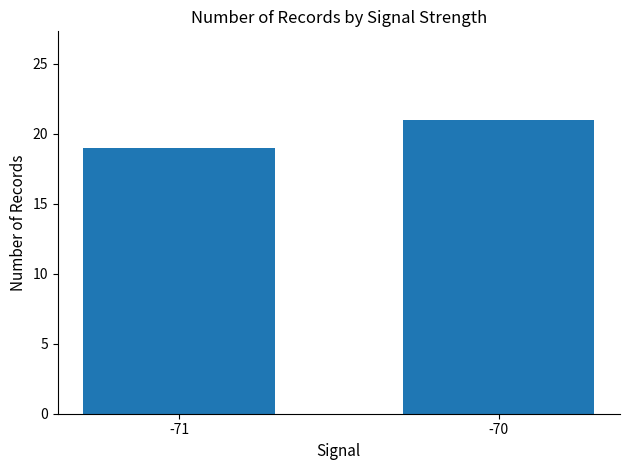

How many values are below 21?

1